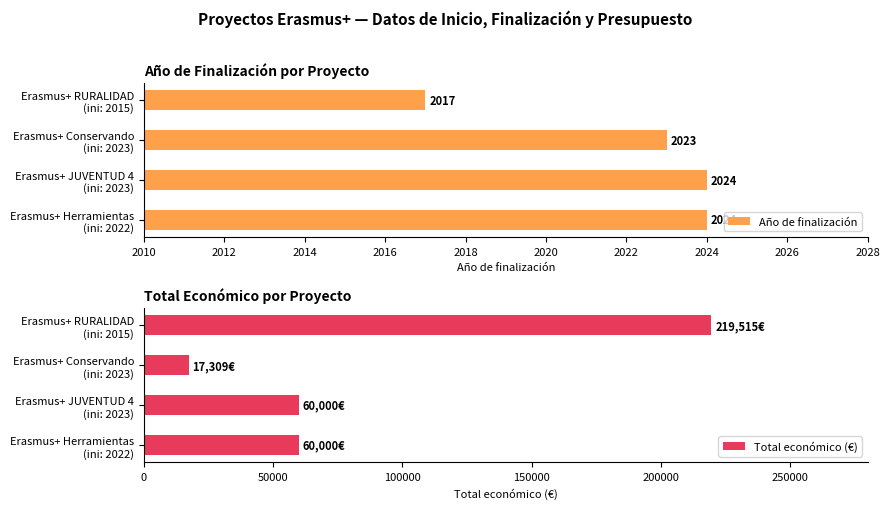

What is the minimum value shown in the chart?

2017